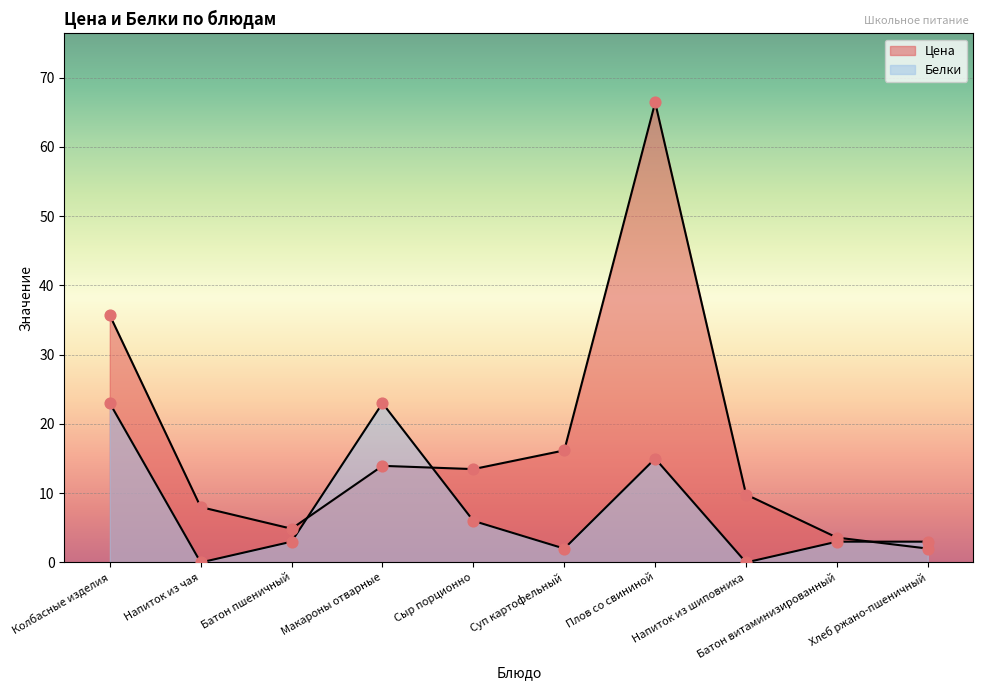

Which series has the widest spread of Y values?

Цена